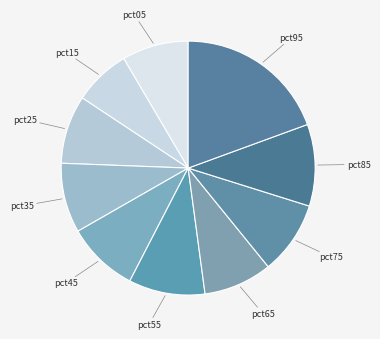

Which slice is the smallest?

pct15